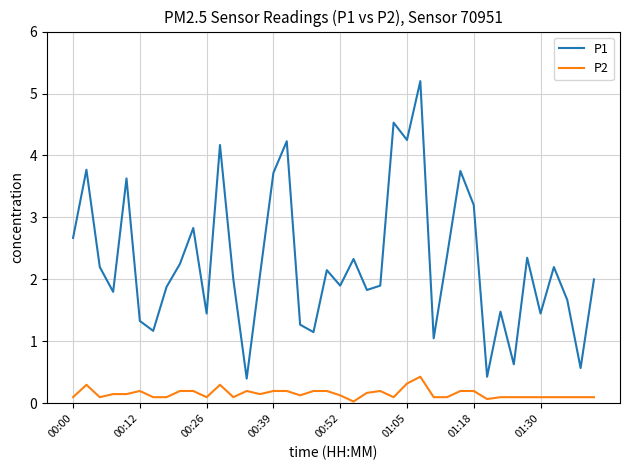

Which series has the widest spread of values?

P1